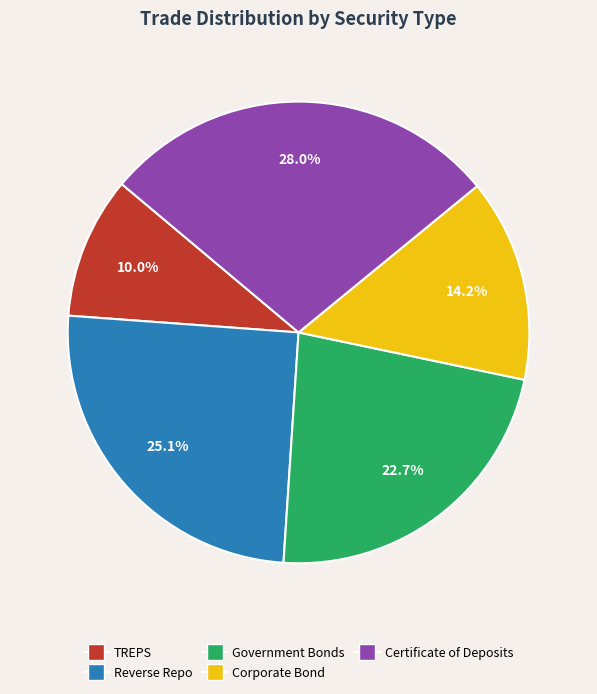

What percentage is NOT represented by Corporate Bond?

85.8%